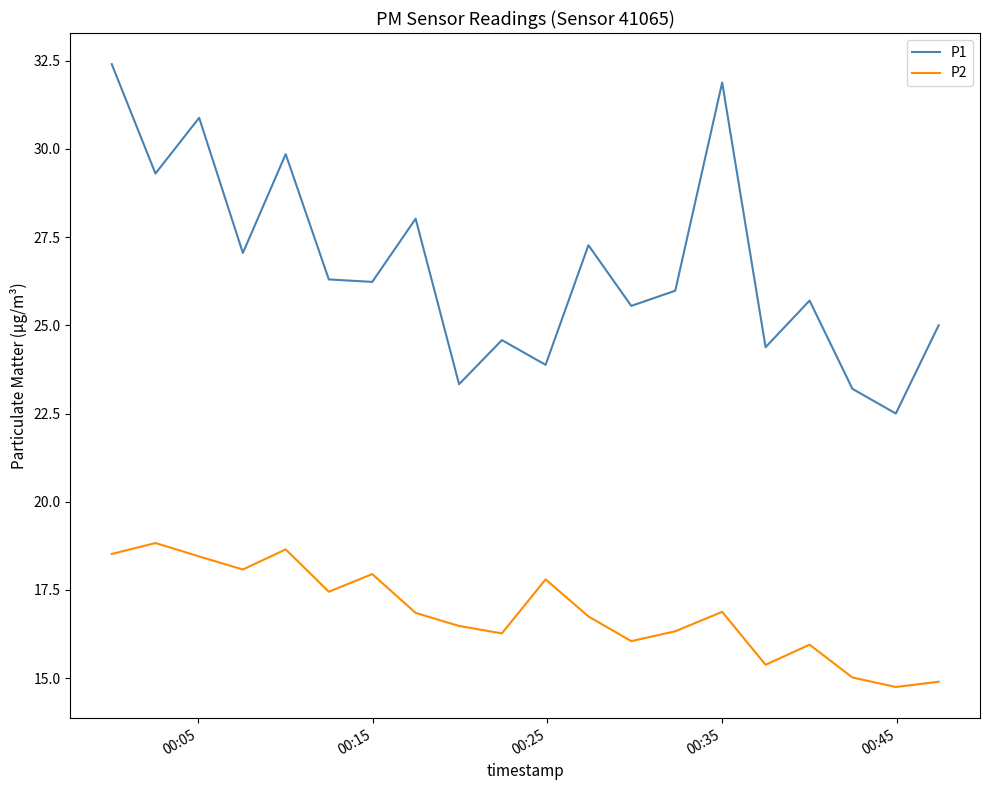

Rank the series by their average value, from lowest to highest.

P2, P1